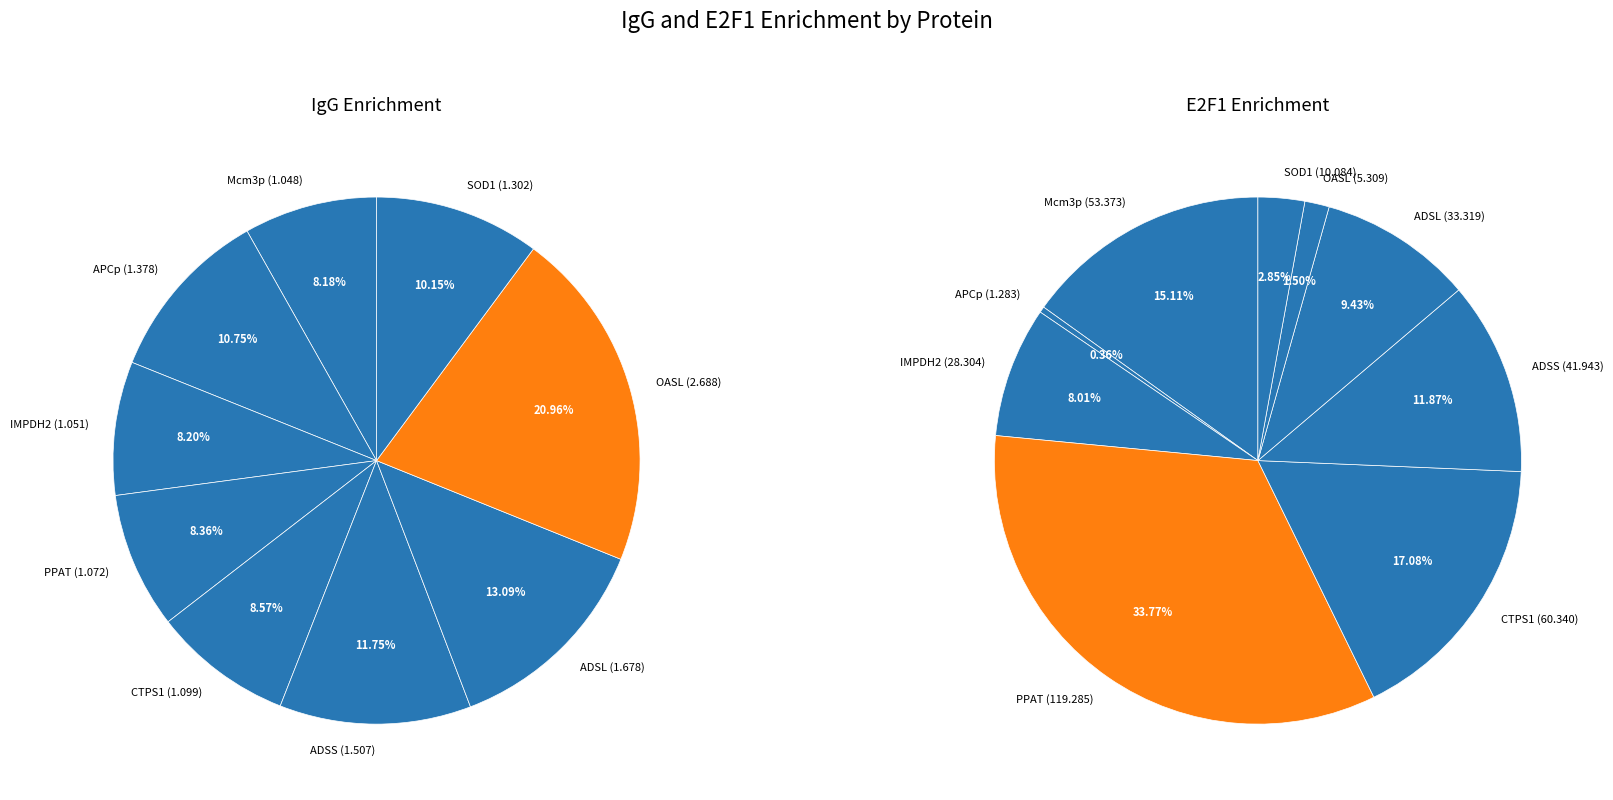

To the nearest percent, what is the average slice percentage?

11%